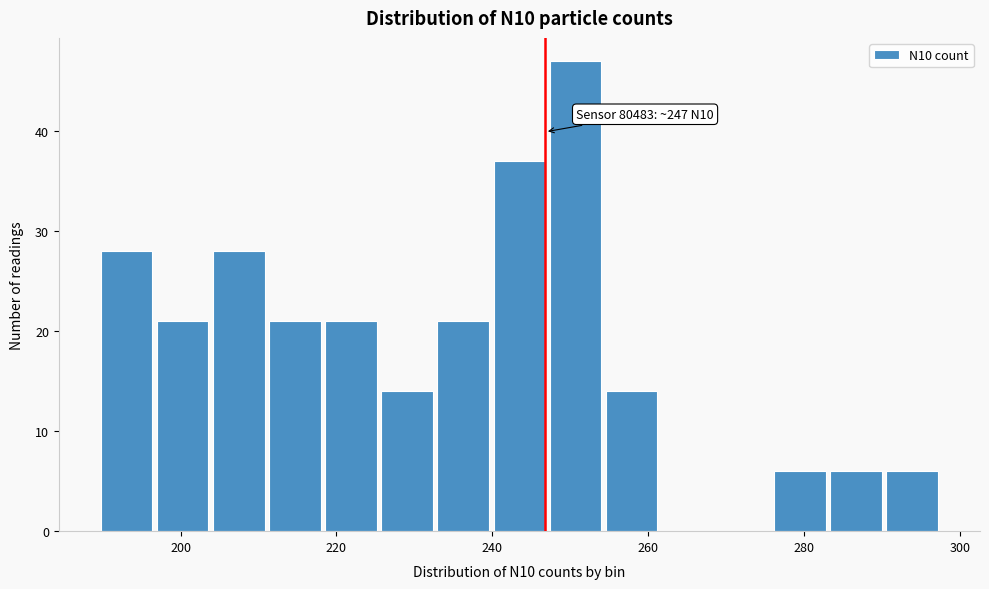

Around what value on the x-axis is the tallest bar? Give the approximate position of its centre, as read against the axis.

250